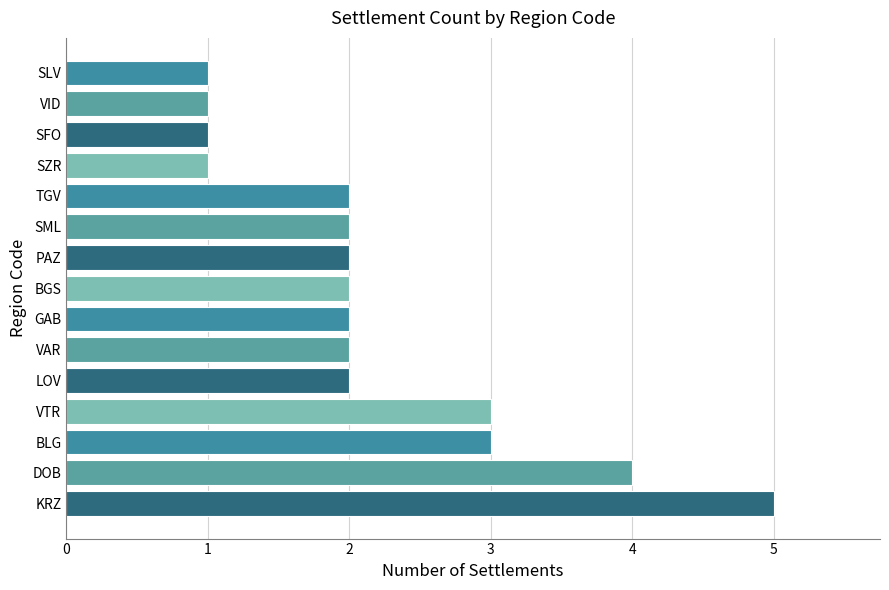

What is the average value?

2